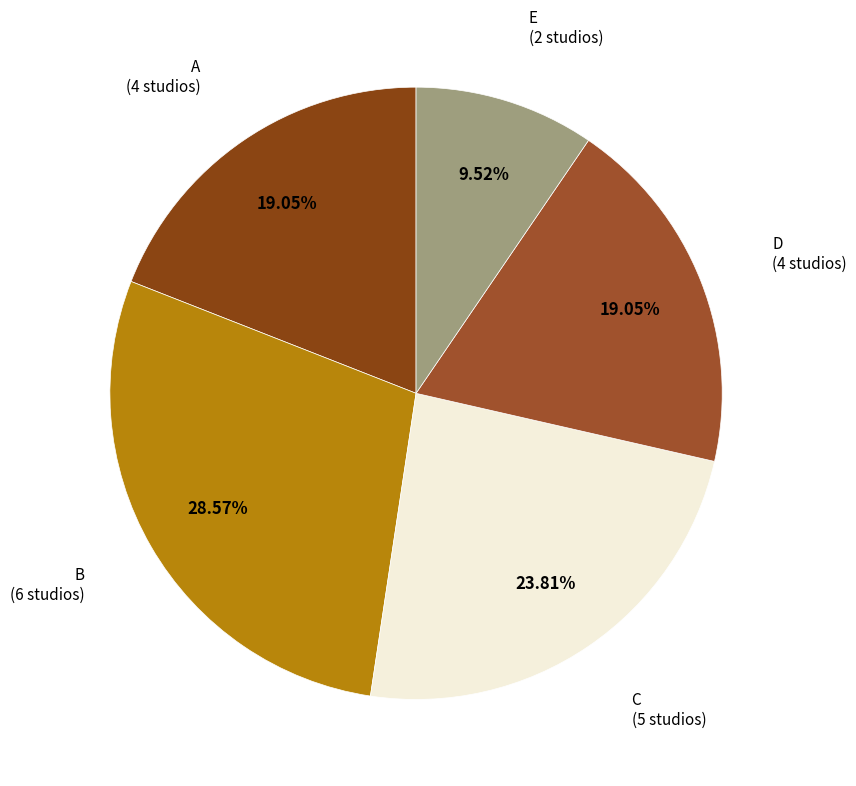

What percentage is NOT represented by A?

81.0%